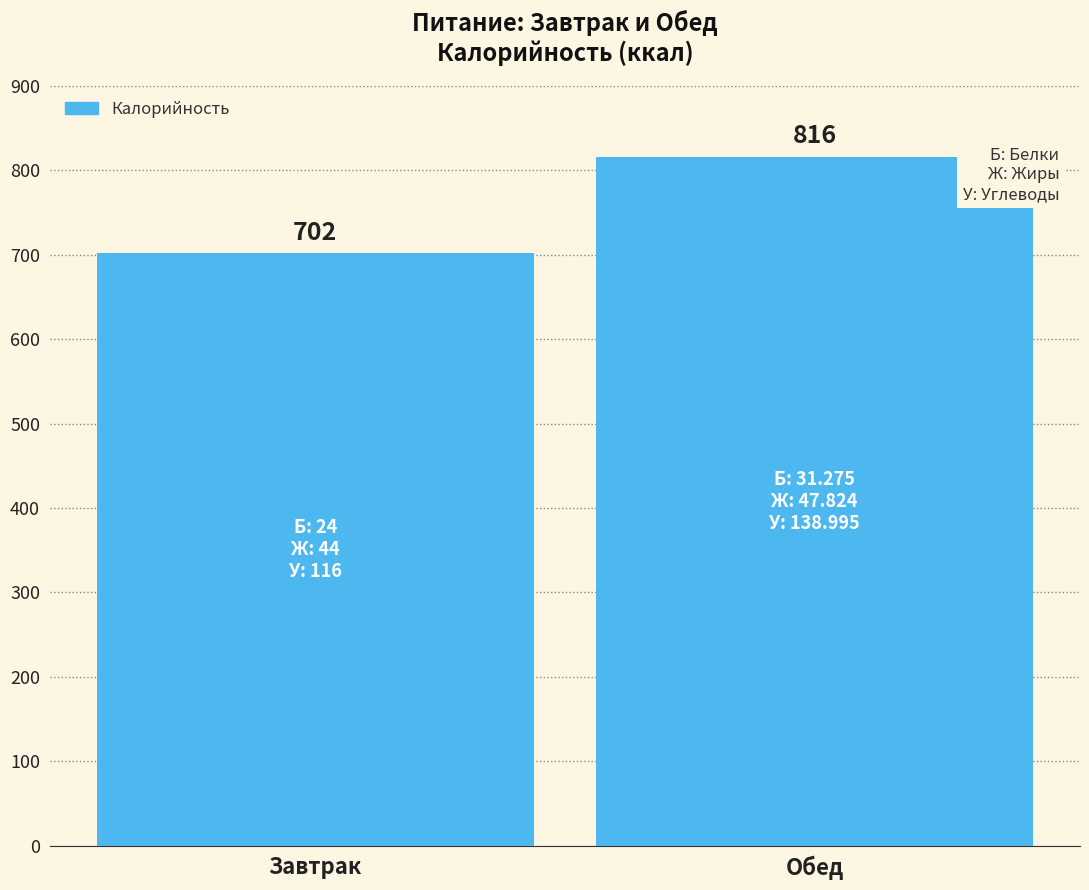

Reading left to right, list all the values displayed in this chart.

Завтрак=702	Обед=816